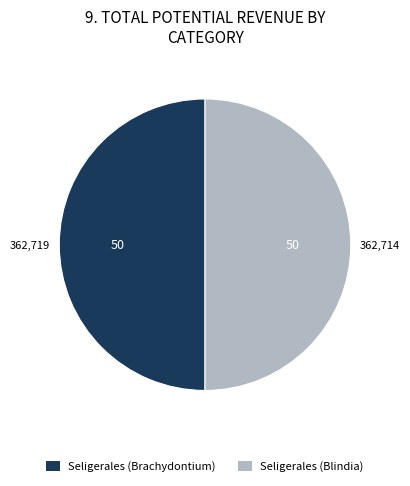

True or false: Seligerales (Blindia) accounts for 50% of the total.

True